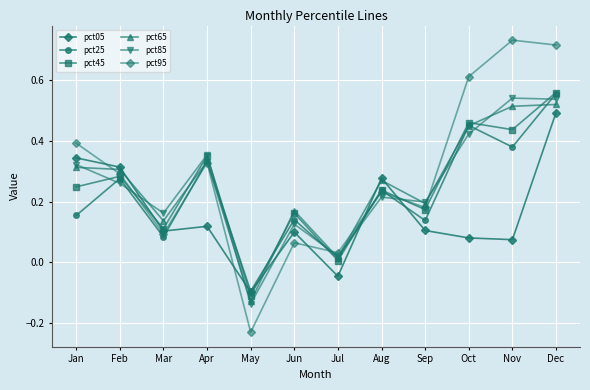

What is the value of the pct25 point at the 5th from the left?

-0.1